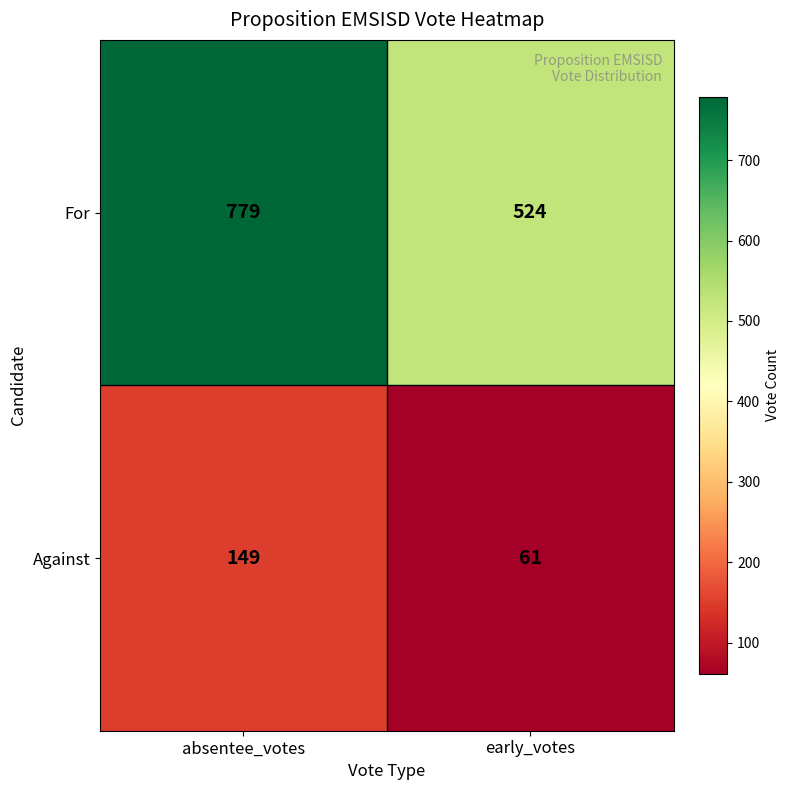

What is the spread (max minus min) of values at early_votes?

463